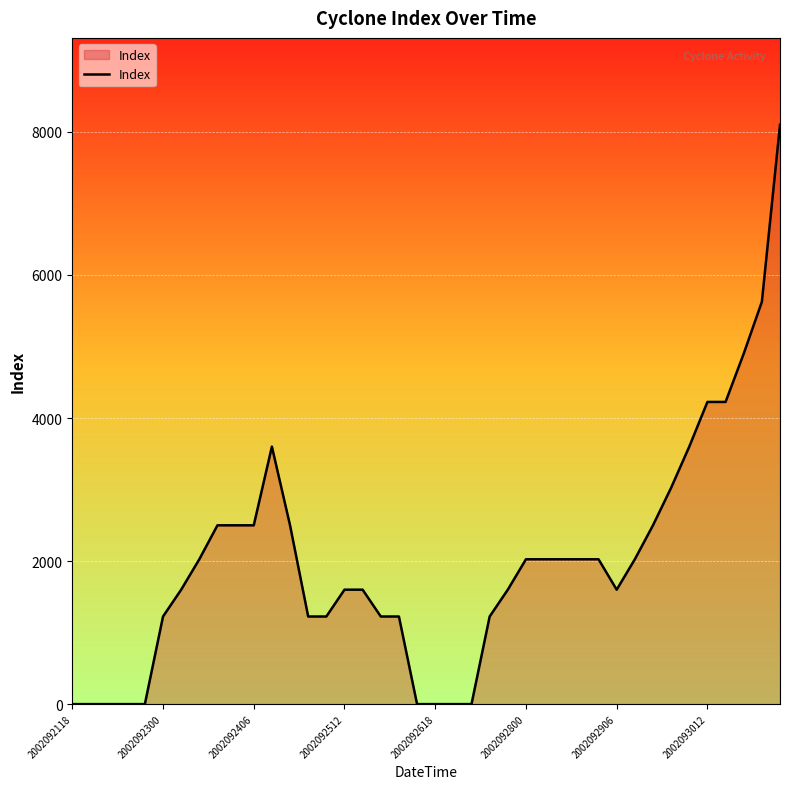

What is the maximum value shown in the chart?

8100